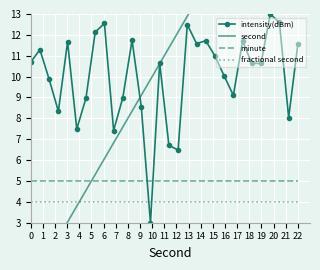

The intensity(dBm) series shows 11.6 at 22. True or false?

True